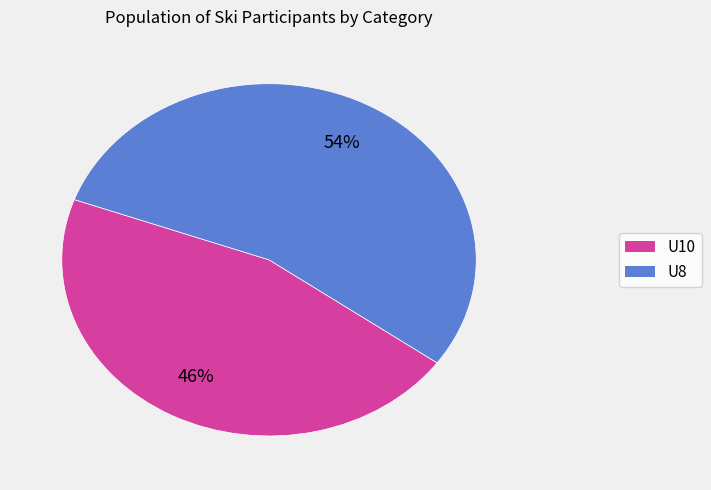

True or false: U8 accounts for 59% of the total.

False